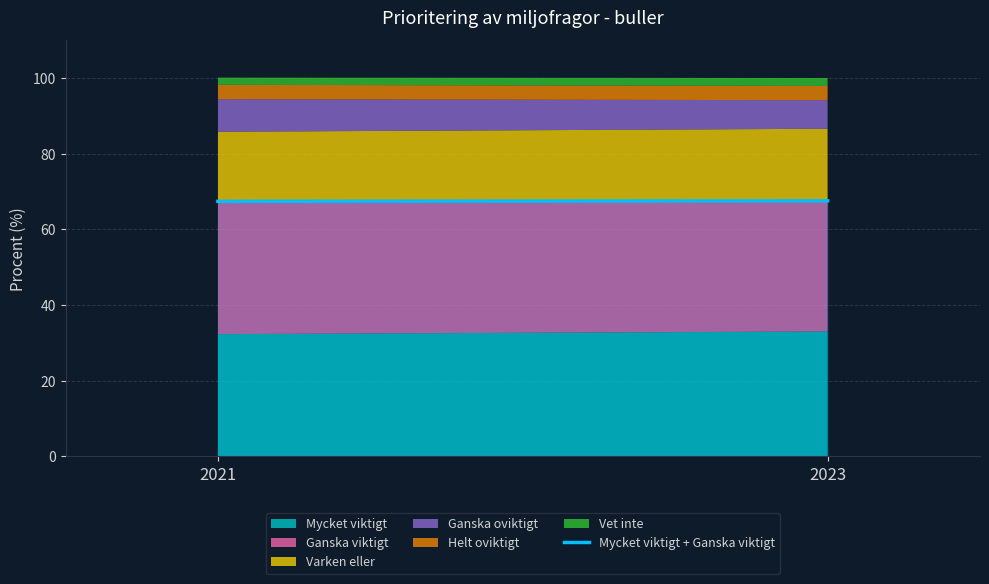

How many values are between 67 and 68?

2